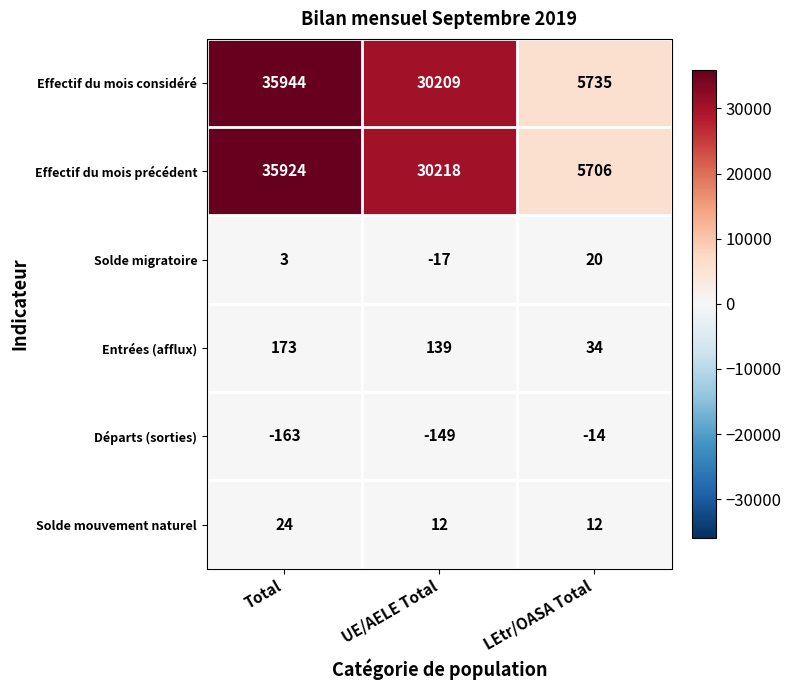

List the series in order of their peak value, lowest first.

Départs (sorties), Solde migratoire, Solde mouvement naturel, Entrées (afflux), Effectif du mois précédent, Effectif du mois considéré